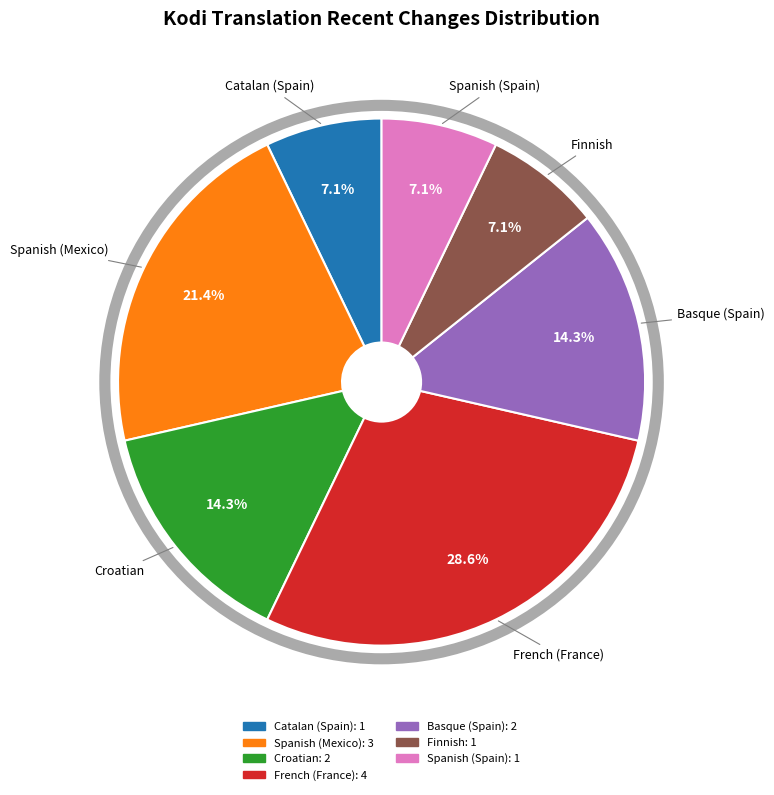

Does any single category account for the majority?

No